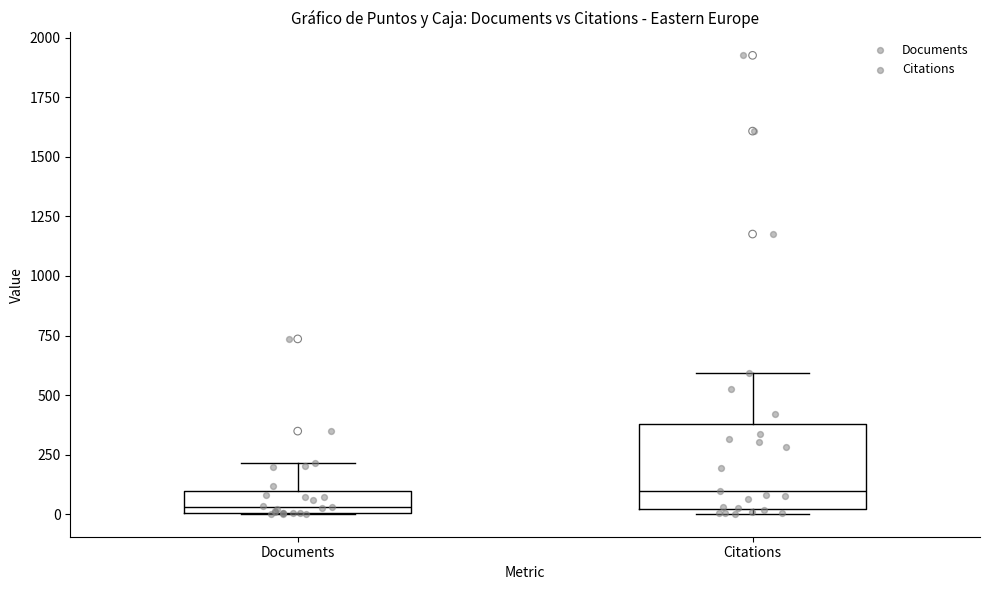

Which box's median line is the lowest?

Documents